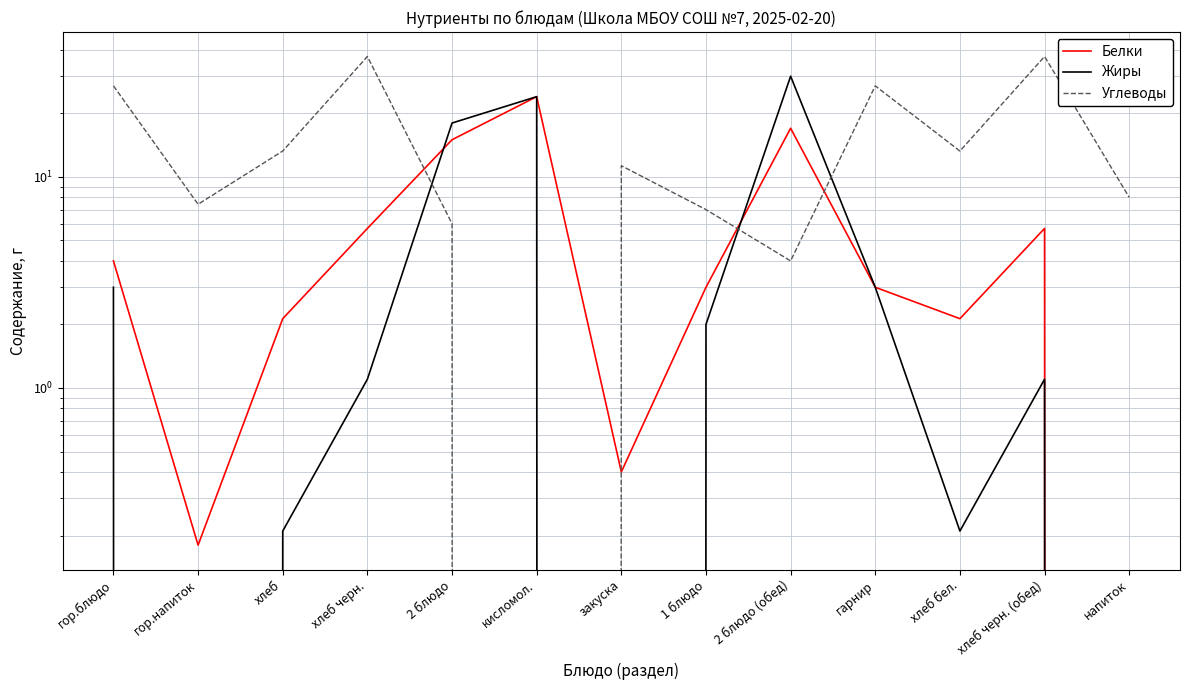

What is the label of the 12th point from the right?

гор.напиток